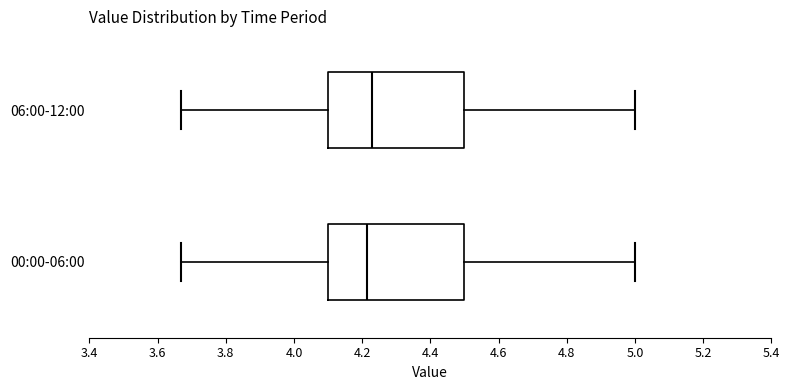

Reading bottom to top, read every box against the x-axis: the position of its median line, the range the box covers, and the ends of its whiskers. The values are not printed on the chart, so give them approximately, as read against the axis.

00:00-06:00: median 4.22, box 4.10 to 4.50, whiskers 3.68 to 5.00
06:00-12:00: median 4.24, box 4.10 to 4.50, whiskers 3.68 to 5.00